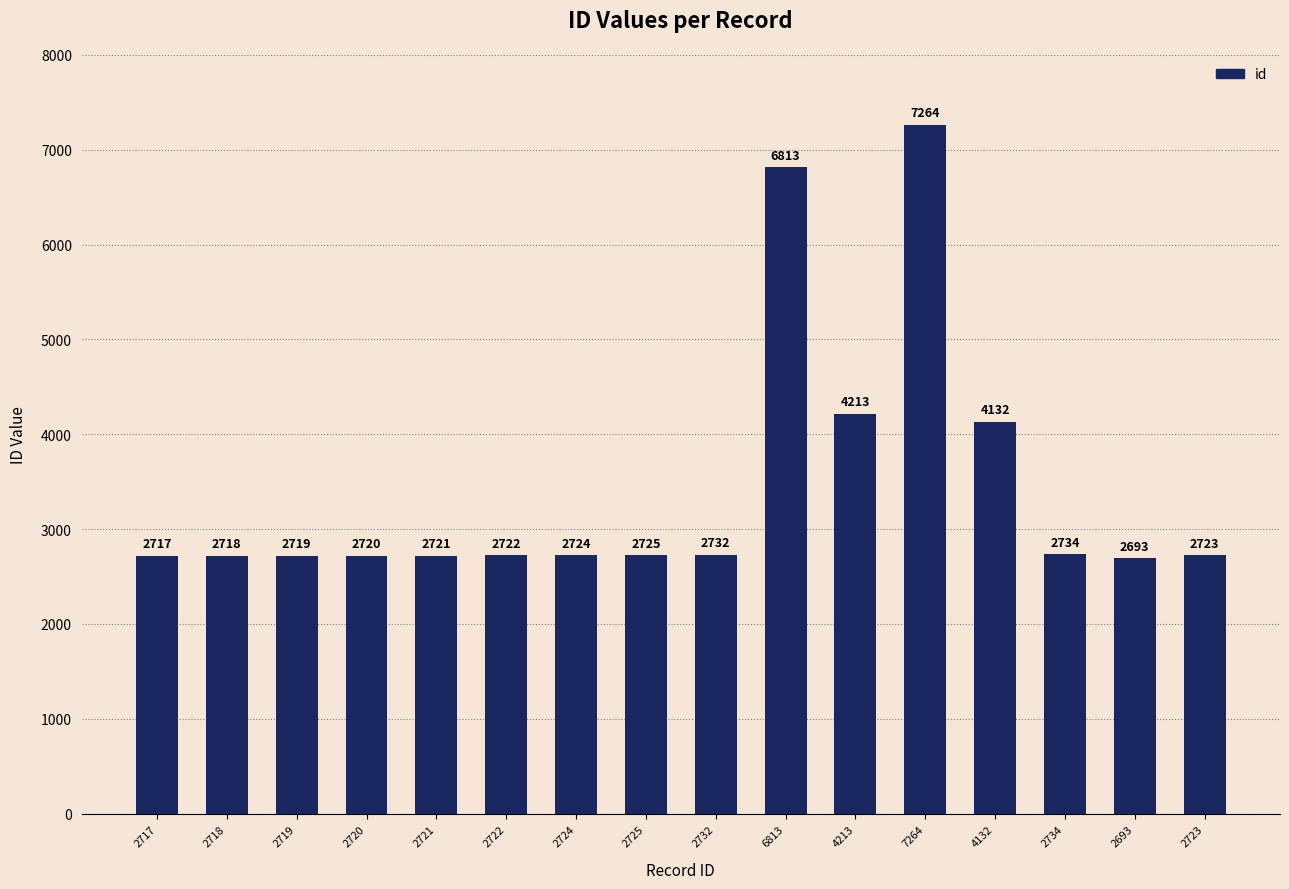

True or false: the data shows 2724 at 2724.

True